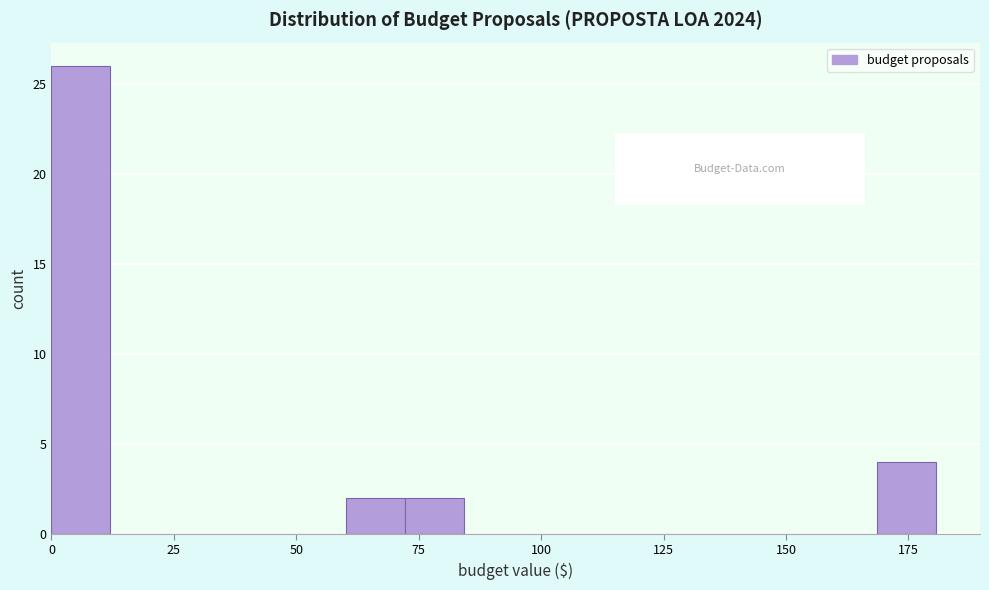

Around what value on the x-axis is the tallest bar? Give the approximate position of its centre, as read against the axis.

5